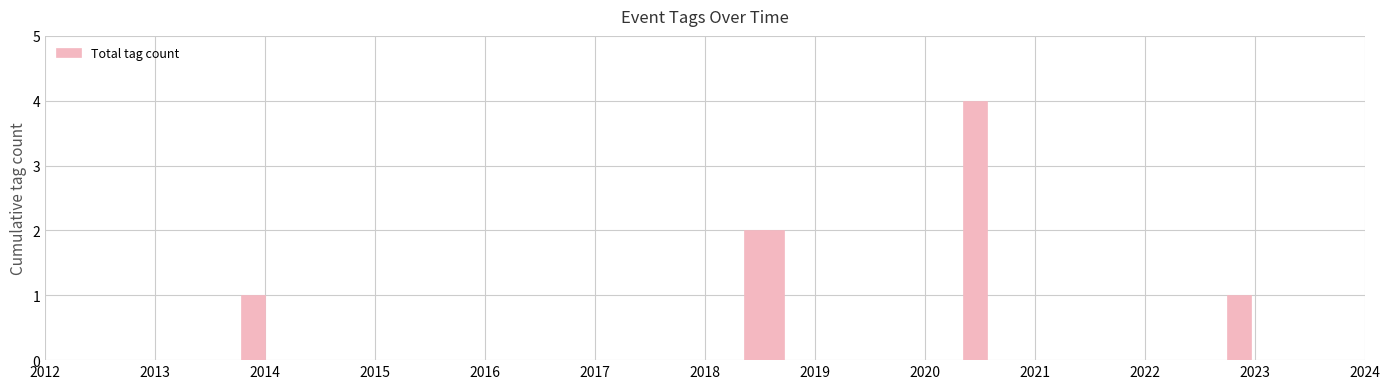

What is the sum of all values?

10